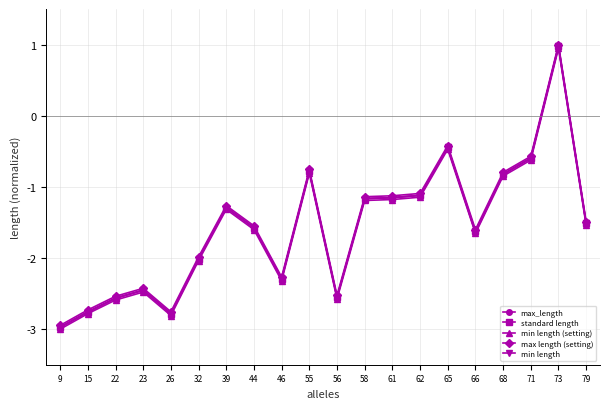

Does the chart display data point markers on the line(s)?

Yes